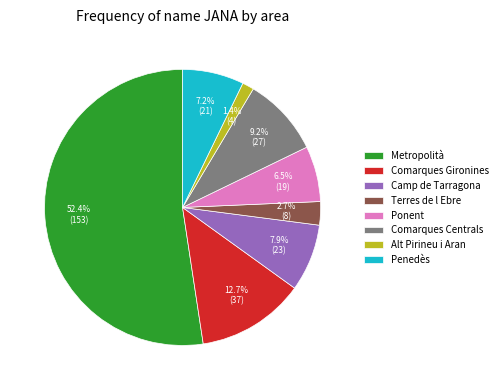

Which slice is the smallest?

Alt Pirineu i Aran